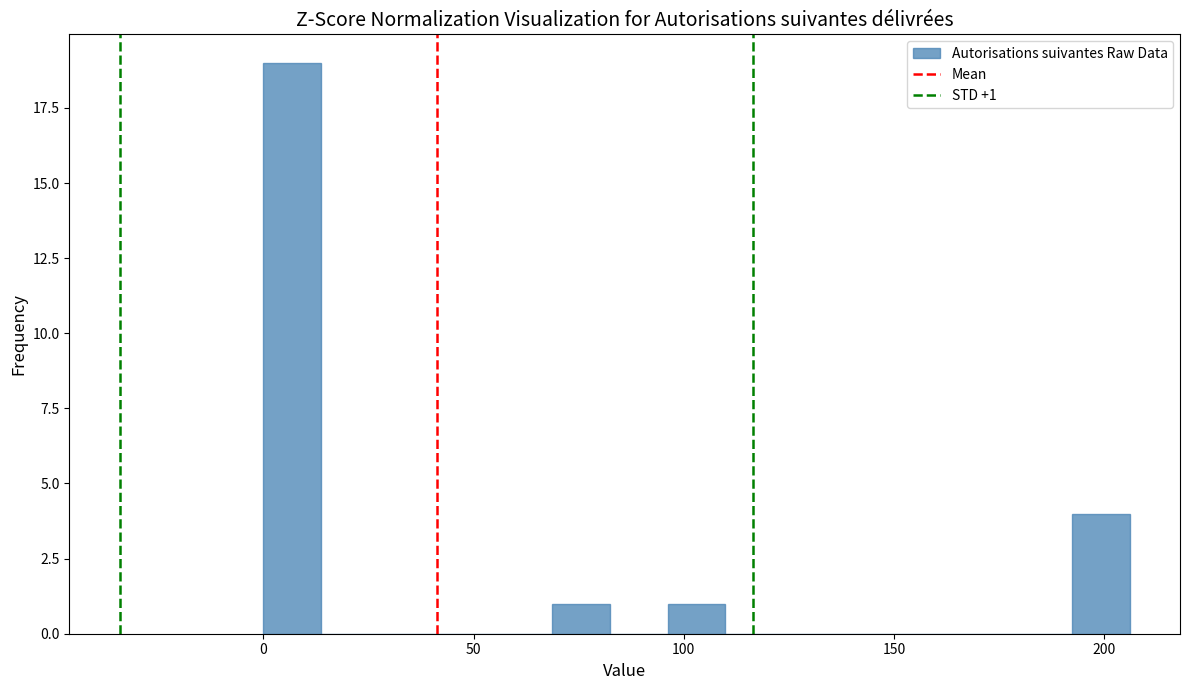

Read against the x-axis, roughly where is the centre of the tallest bar?

5